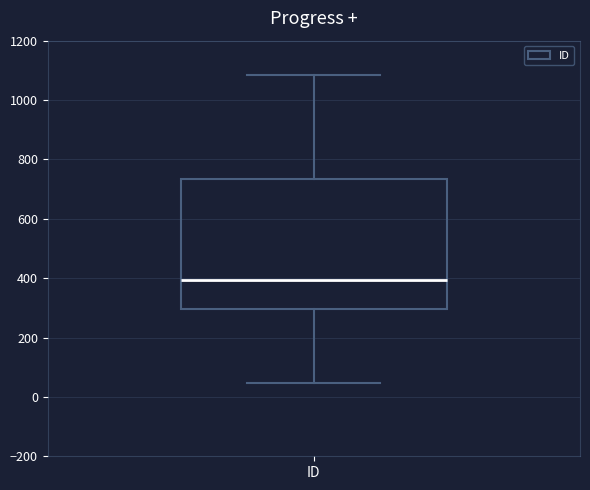

Read this box plot against the y-axis: the position of the median line, the range covered by the box, and the ends of both whiskers. The values are not printed on the chart, so give them approximately, as read against the axis.

median 400, box 300 to 740, whiskers 40 to 1080